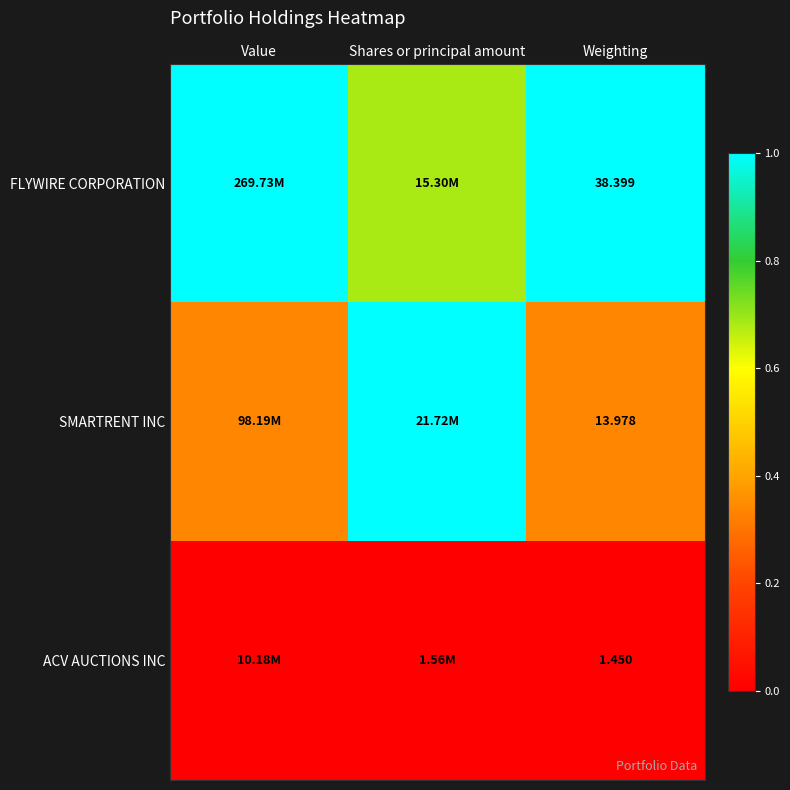

Which has a higher value, Value or Shares or principal amount?

Value